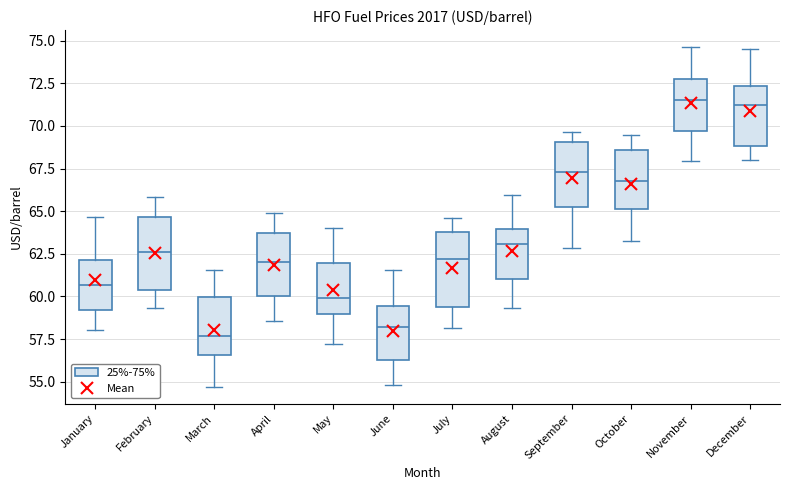

Where is the upper edge of the box for August on the y-axis? The values are not printed on the chart, so give them approximately, as read against the axis.

64.0